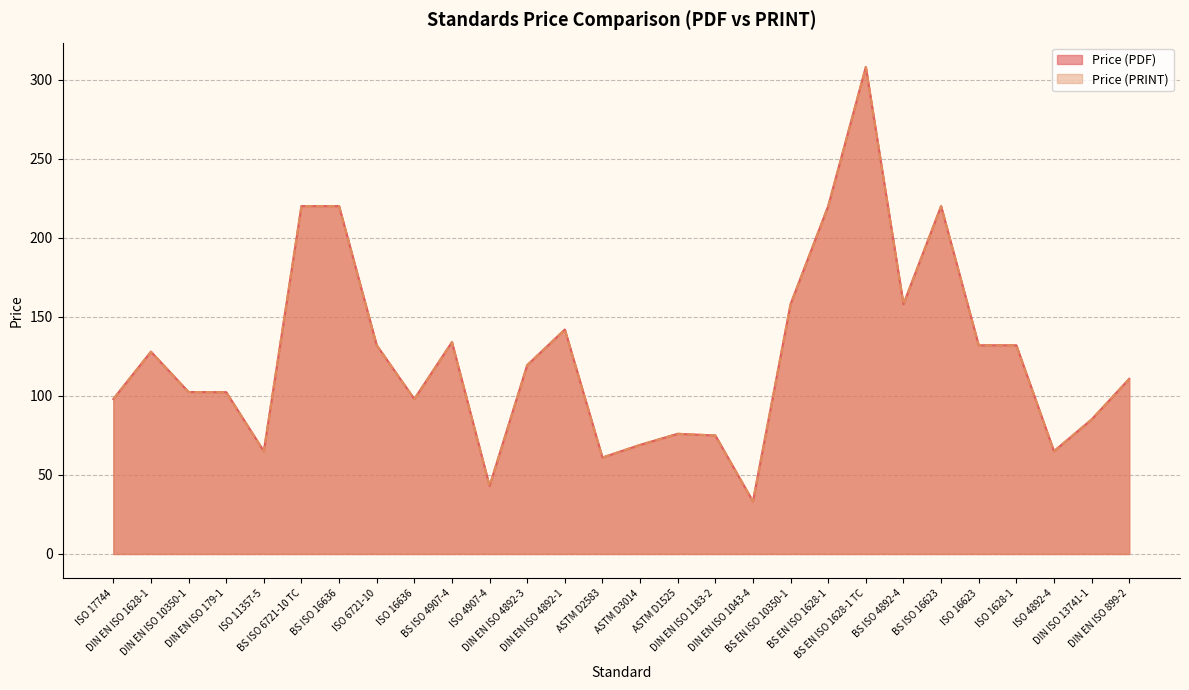

What is the value of the Price (PDF) point at the 7th from the left?

220.0